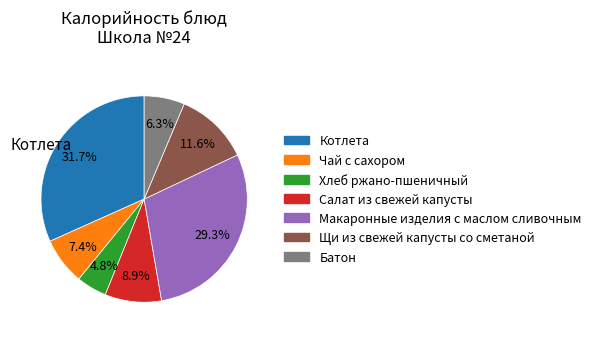

Which has a higher value, Хлеб ржано-пшеничный or Батон?

Батон